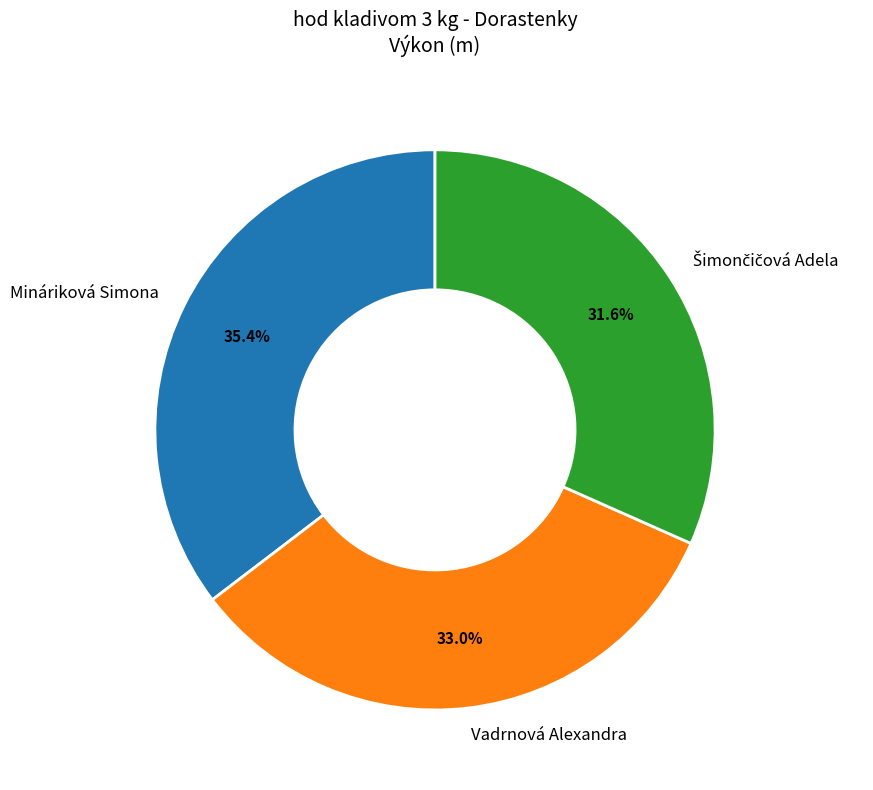

How many segments does this pie chart have?

3